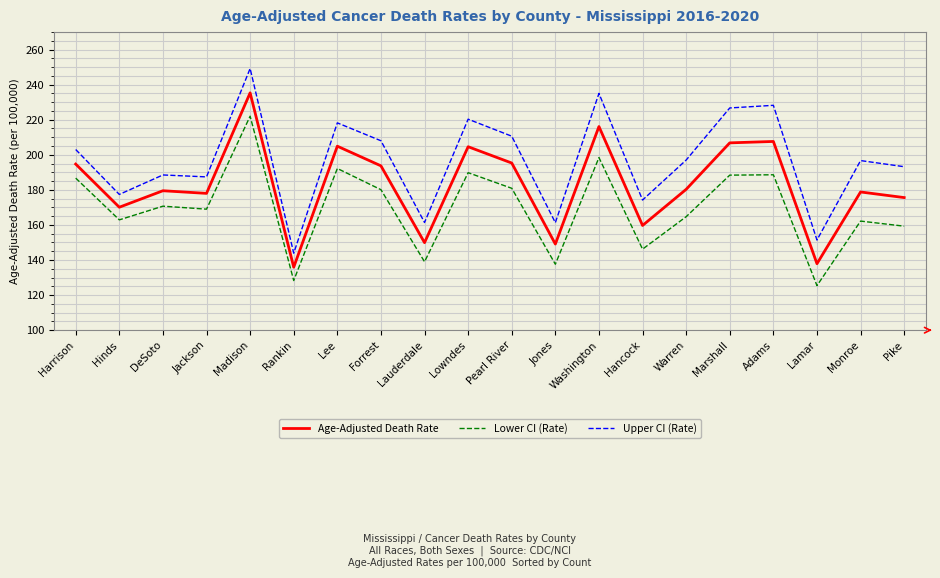

Where is Age-Adjusted Death Rate nearest to the value 185?

Warren